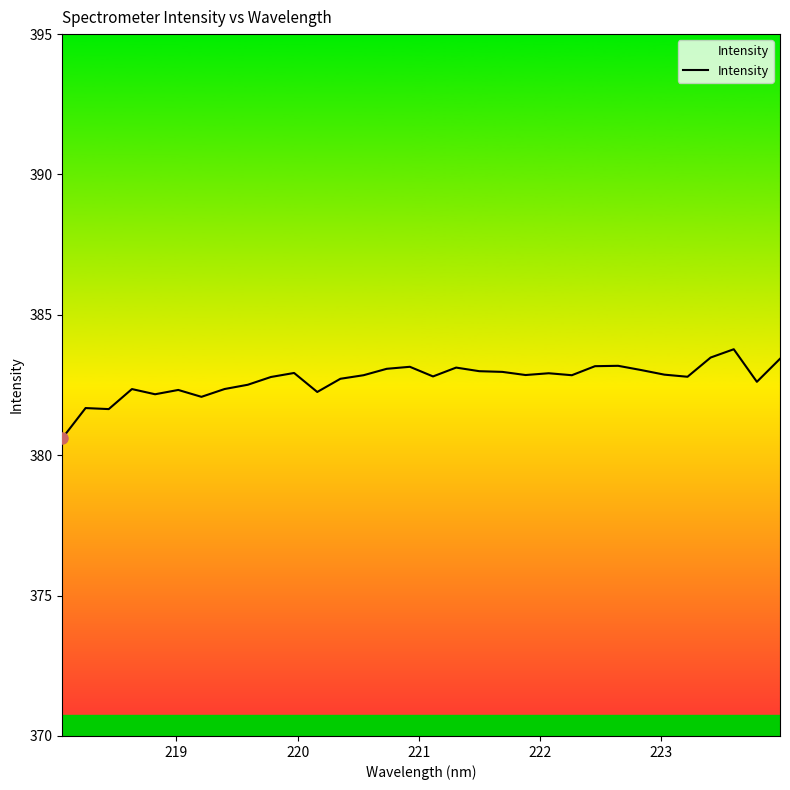

How many categories are shown in the chart?

32